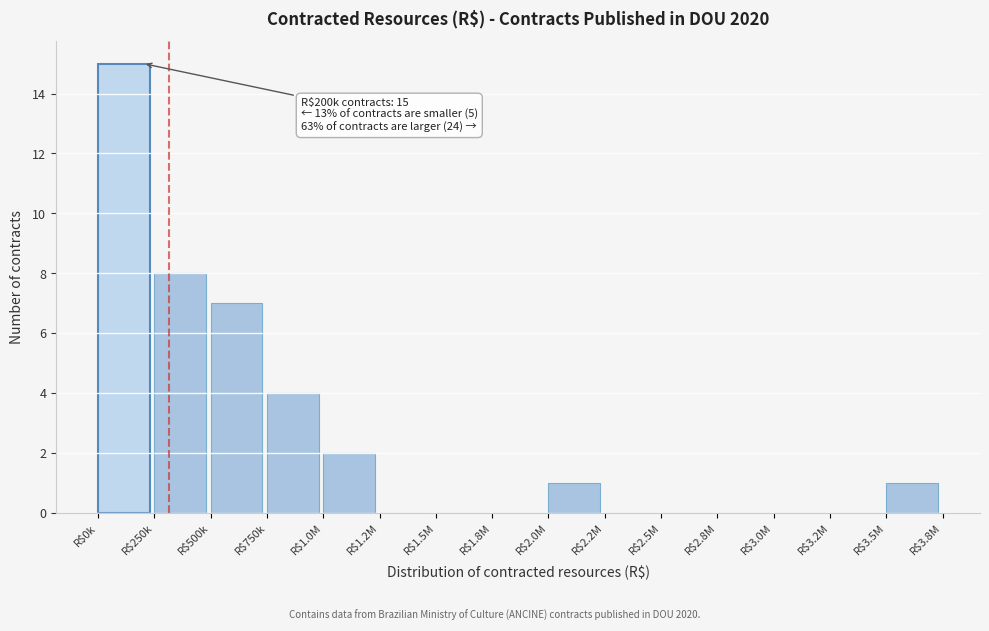

At which category does the chart reach its peak across all series?

R$0k